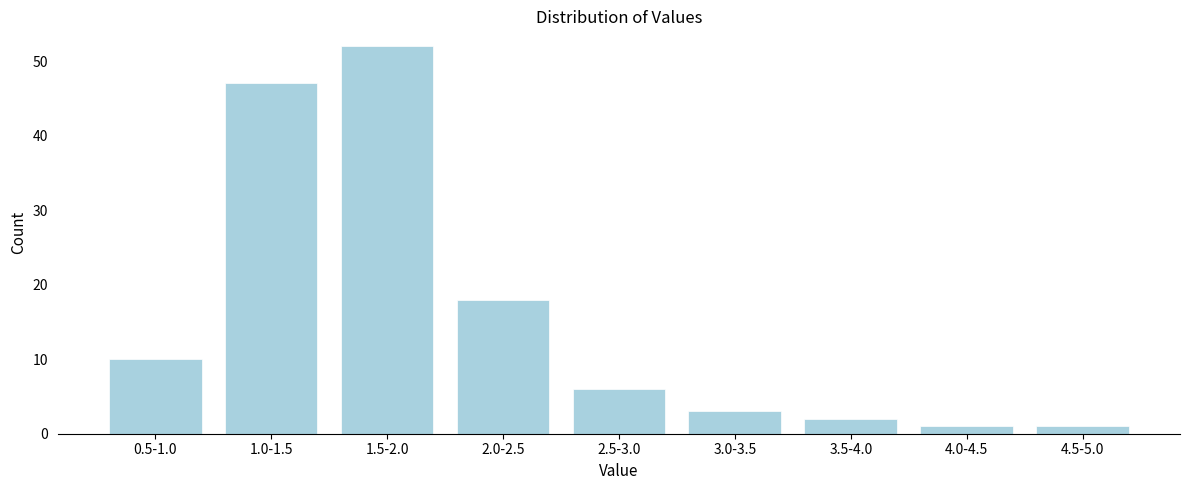

Reading left to right, extract all data points from this chart.

0.5-1.0=10	1.0-1.5=47	1.5-2.0=52	2.0-2.5=18	2.5-3.0=6	3.0-3.5=3	3.5-4.0=2	4.0-4.5=1	4.5-5.0=1